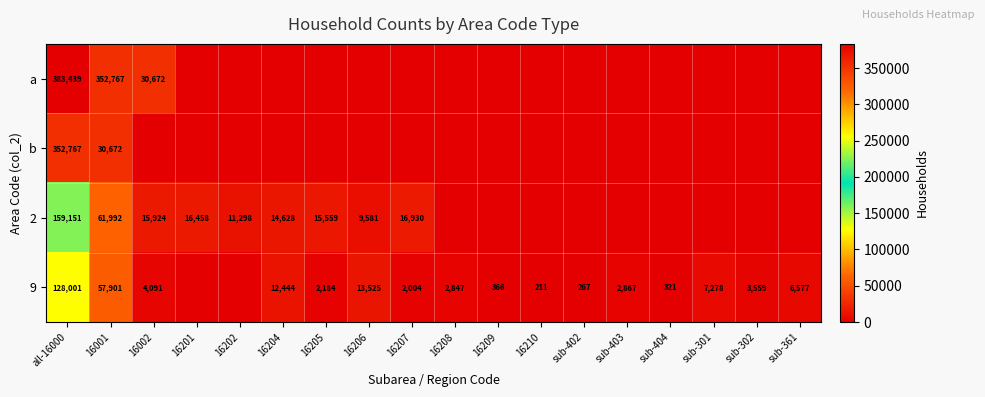

At how many categories does at least one series exceed 88722?

2